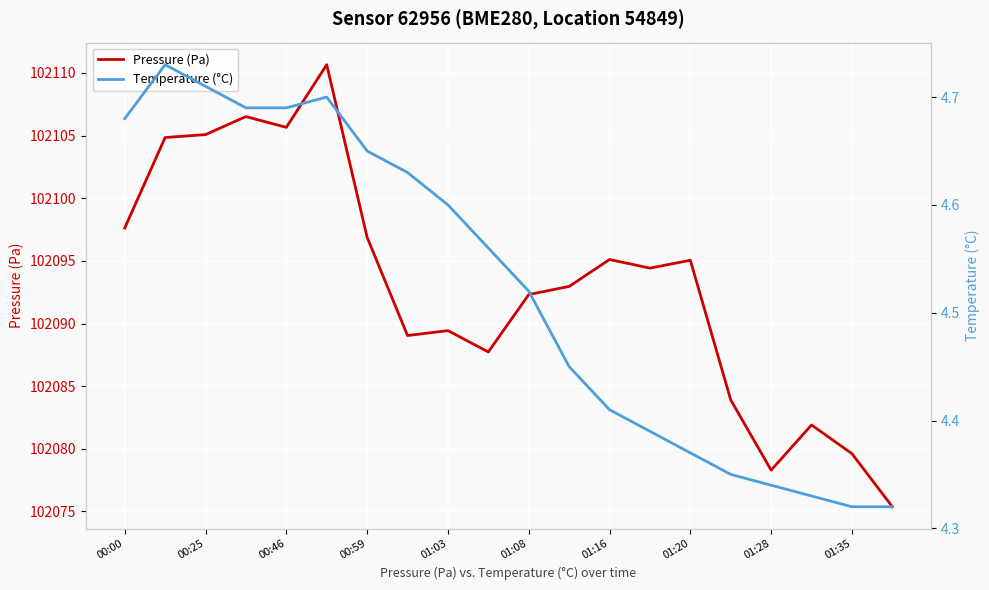

At how many categories does at least one series exceed 30027?

20